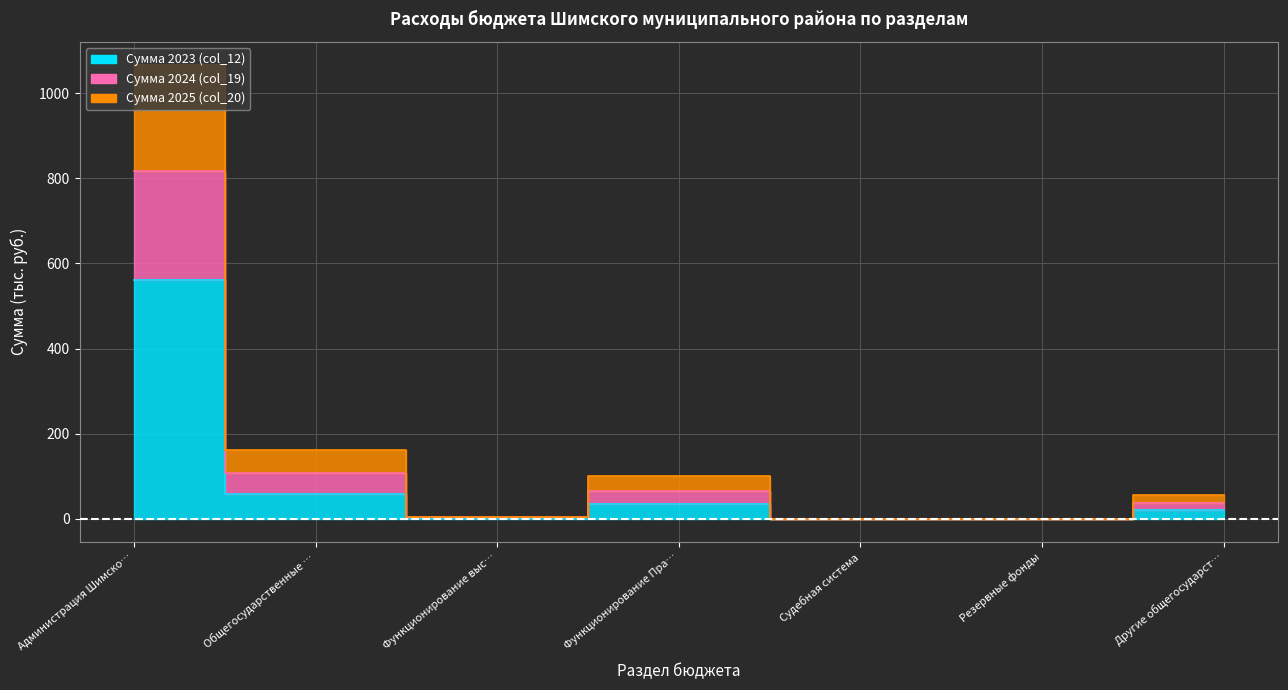

What is the label of the 6th point from the left?

Резервные фонды